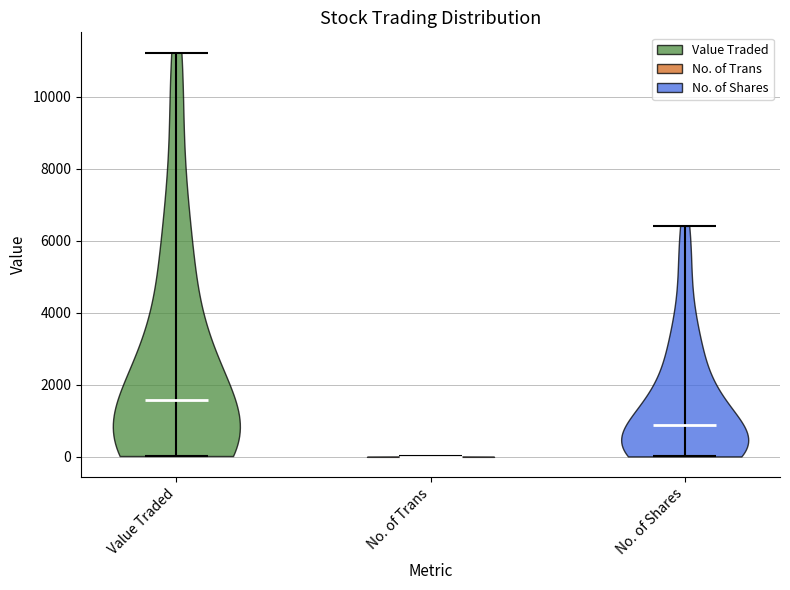

What is the highest point the violin for No. of Trans reaches on the y-axis? The values are not printed on the chart, so give them approximately, as read against the axis.

0